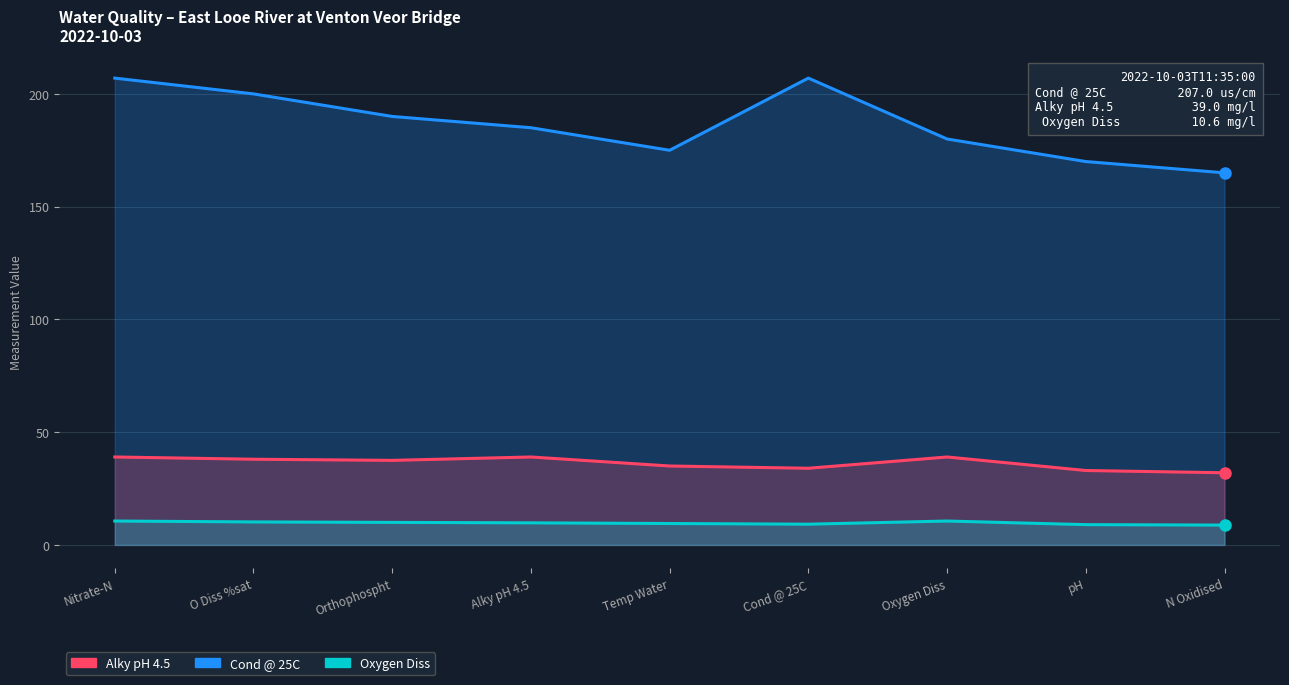

Which series has the widest spread of values?

Cond @ 25C